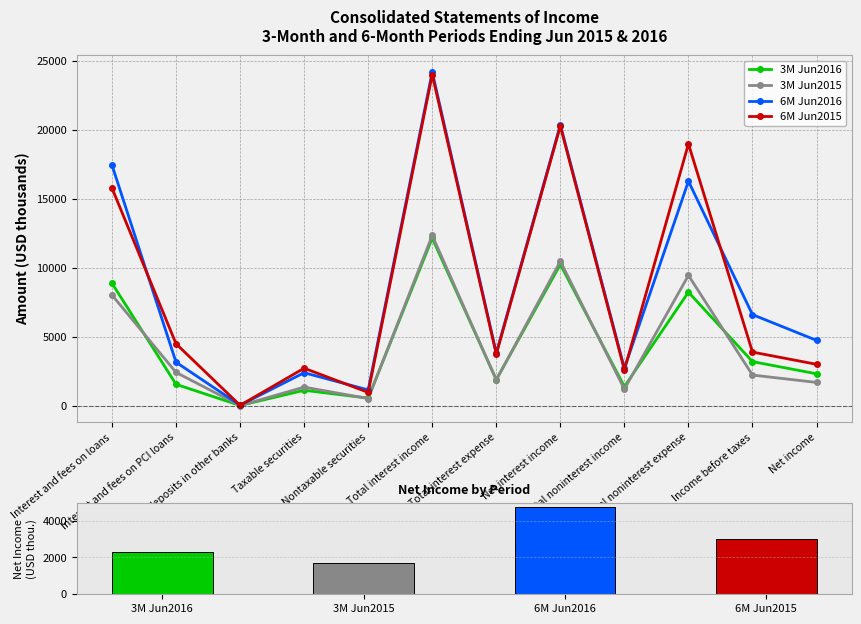

Reading left to right, extract all data points from this chart.

3M Jun2016: 8873	1556	23	1124	557	12133	1900	10233	1395	8229	3199	2318
3M Jun2015: 8017	2418	17	1355	525	12333	1870	10463	1206	9443	2226	1693
6M Jun2016: 17426	3155	44	2395	1151	24171	3825	20346	2716	16260	6602	4738
6M Jun2015: 15764	4491	34	2723	969	23983	3735	20248	2603	18962	3889	3005